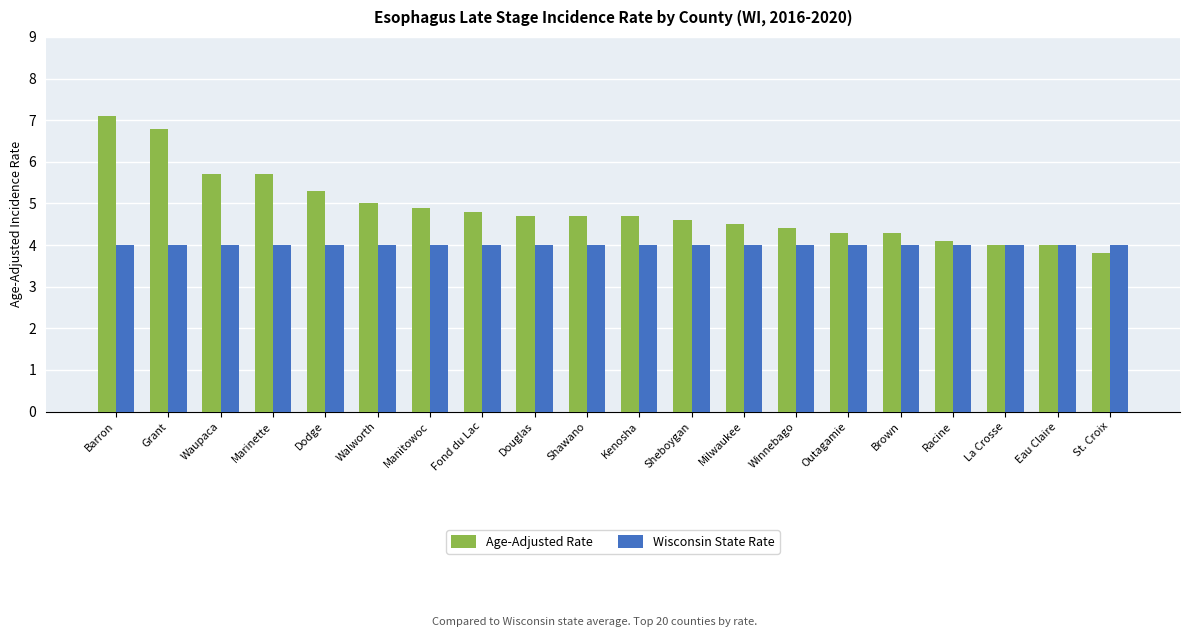

True or false: Wisconsin State Rate has a value of 1.8 at Manitowoc.

False